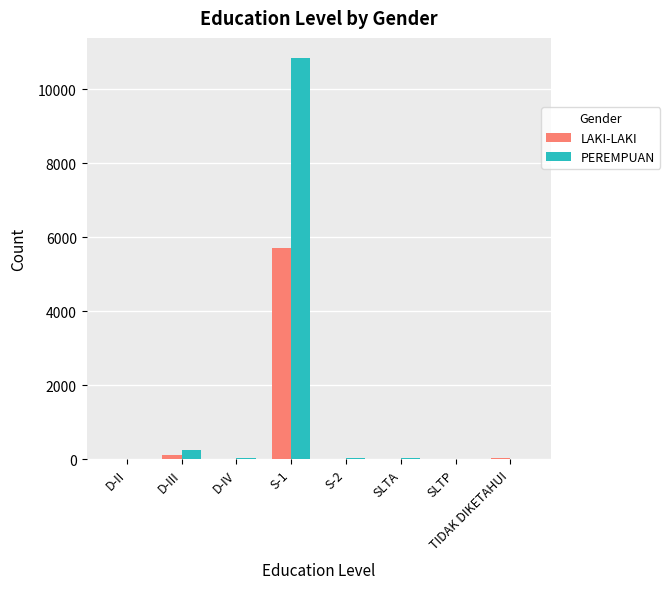

At which label does LAKI-LAKI reach its peak?

S-1